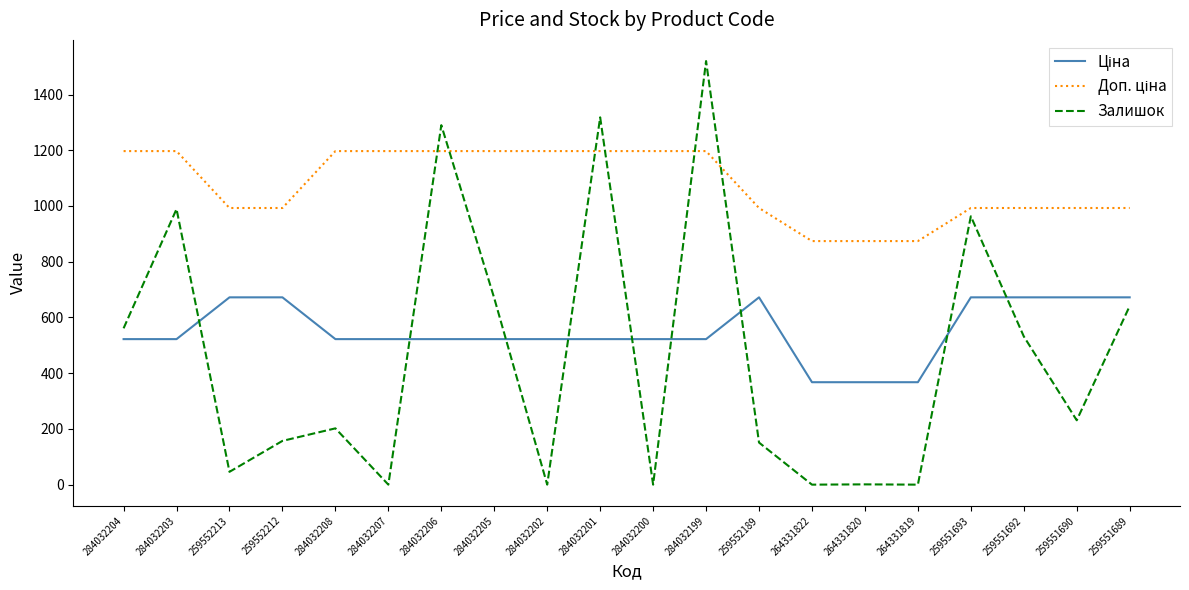

Which series has the largest range (max minus min)?

Залишок